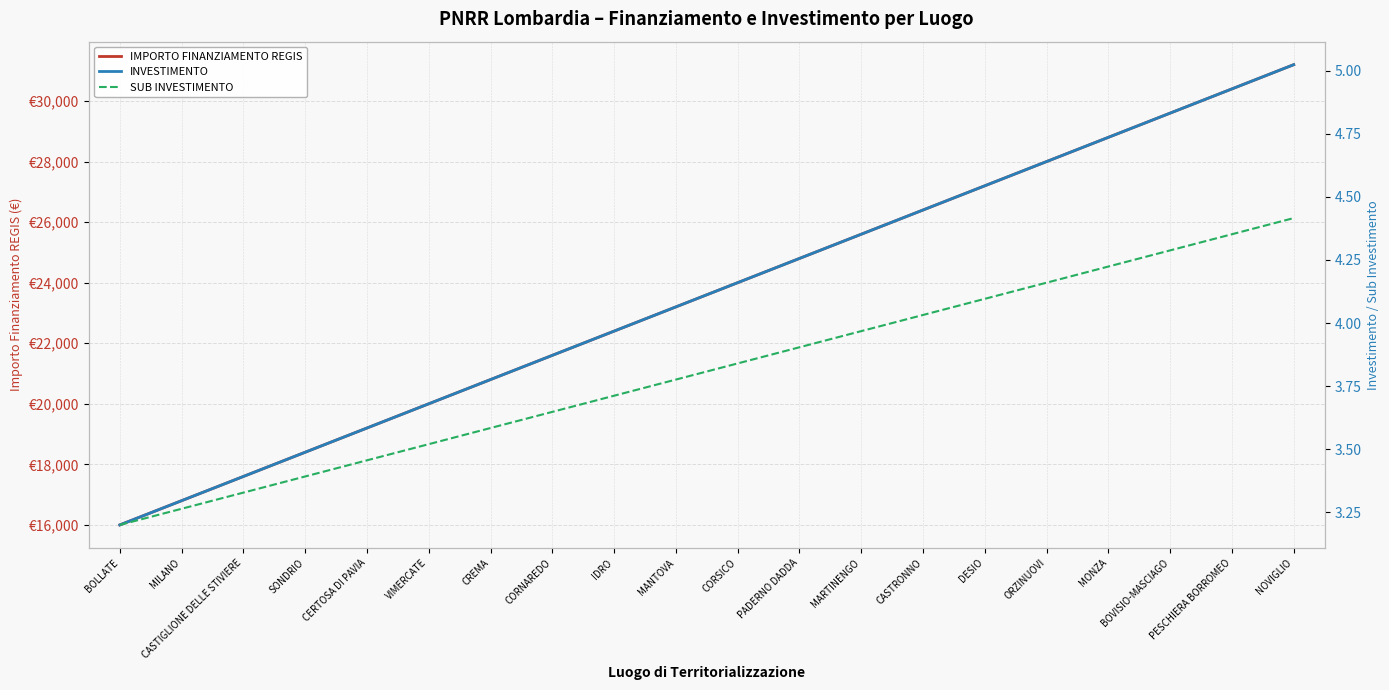

Which has a higher value, PESCHIERA BORROMEO or NOVIGLIO?

NOVIGLIO